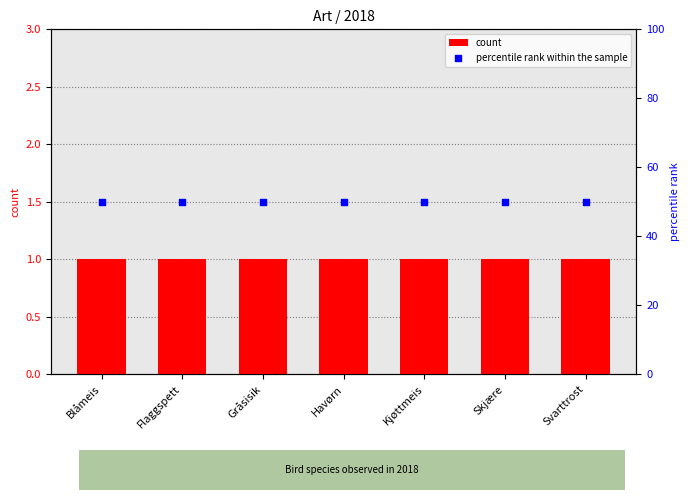

Is the value of count at Kjøttmeis greater than the value of percentile rank within the sample at Havørn?

No